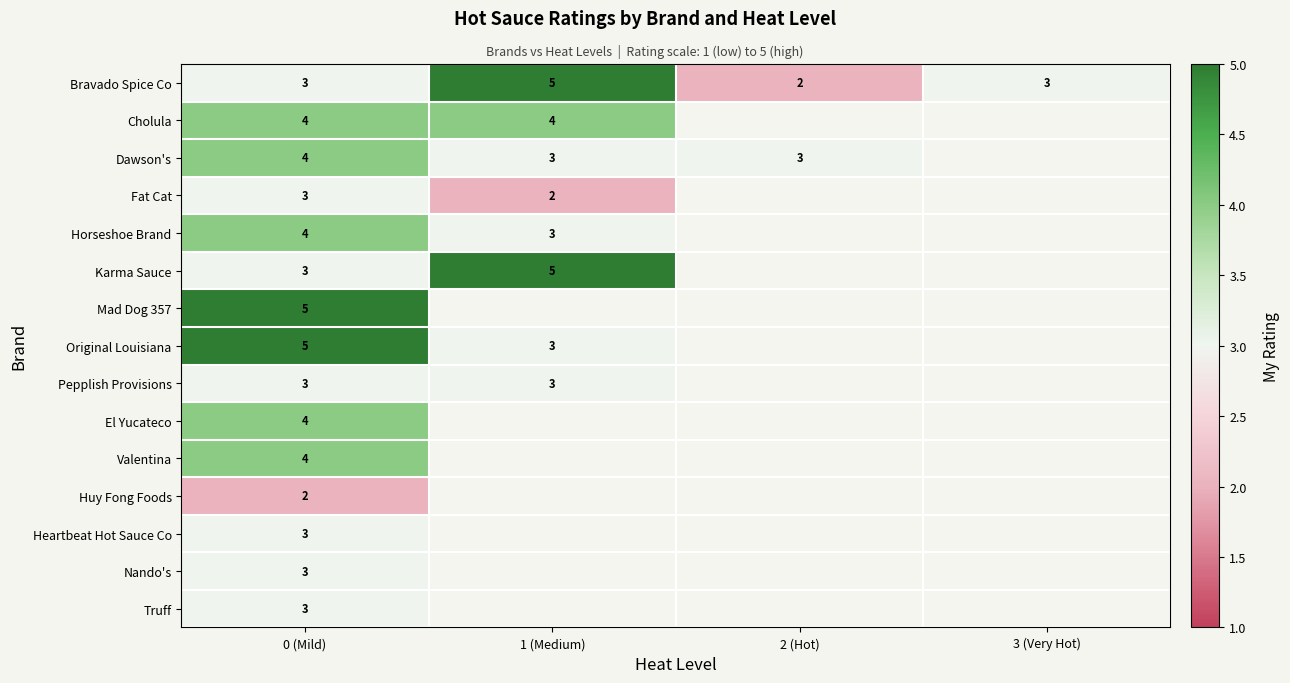

True or false: Karma Sauce has a value of 8 at 1 (Medium).

False